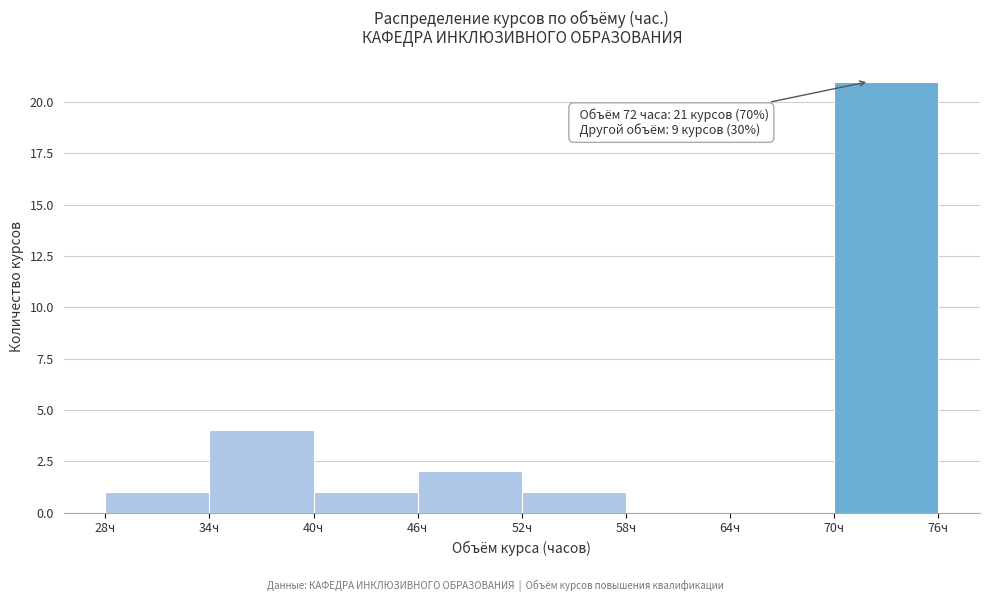

Which range on the x-axis has the tallest bar?

70 to 76